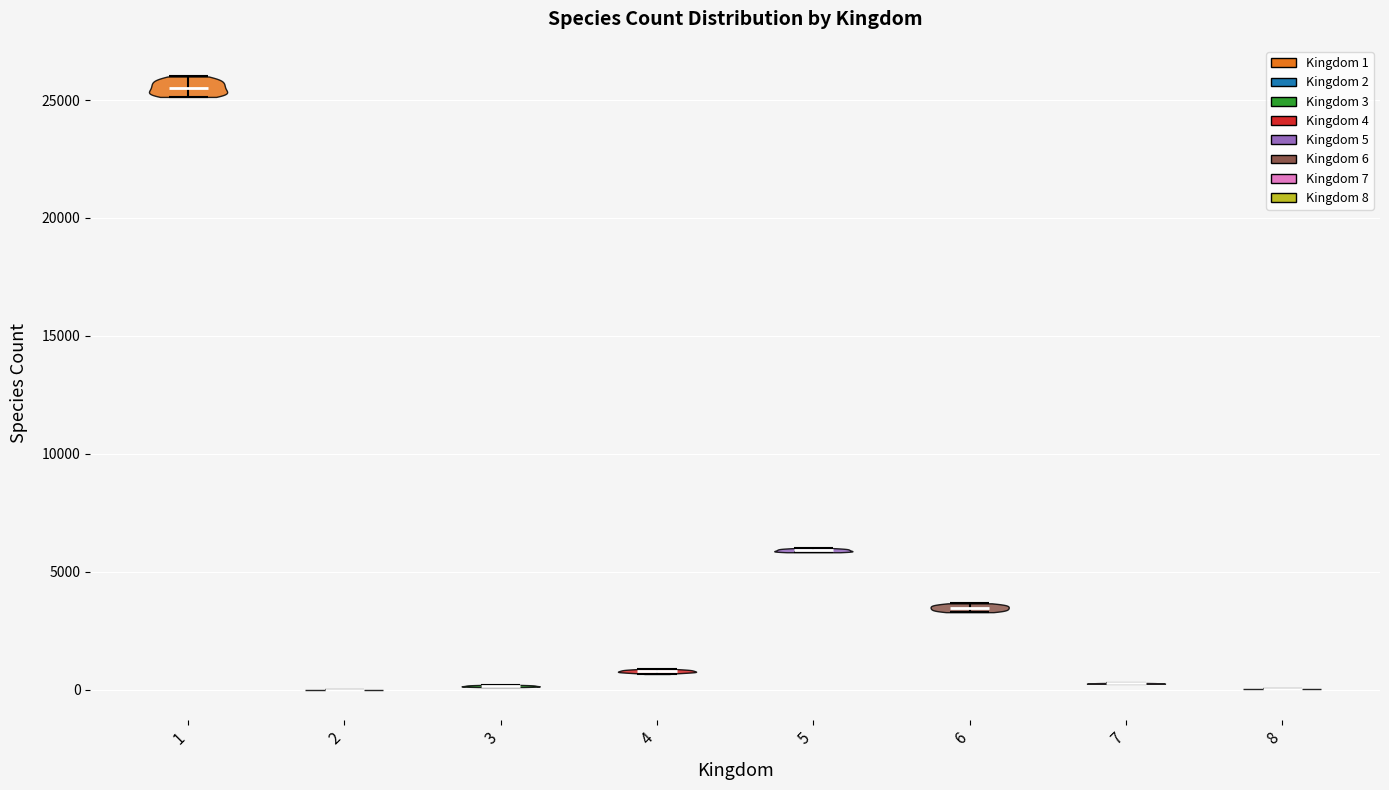

Reading left to right, read every violin against the y-axis: where its median line is, and the lowest and highest points it reaches. The values are not printed on the chart, so give them approximately, as read against the axis.

1: median line 25500, lowest point 25000, highest point 26000
2: median line 0, lowest point 0, highest point 0
3: median line 0, lowest point 0, highest point 0
4: median line 1000, lowest point 500, highest point 1000
5: median line 6000, lowest point 6000, highest point 6000
6: median line 3500, lowest point 3500, highest point 3500
7: median line 500, lowest point 500, highest point 500
8: median line 0, lowest point 0, highest point 0